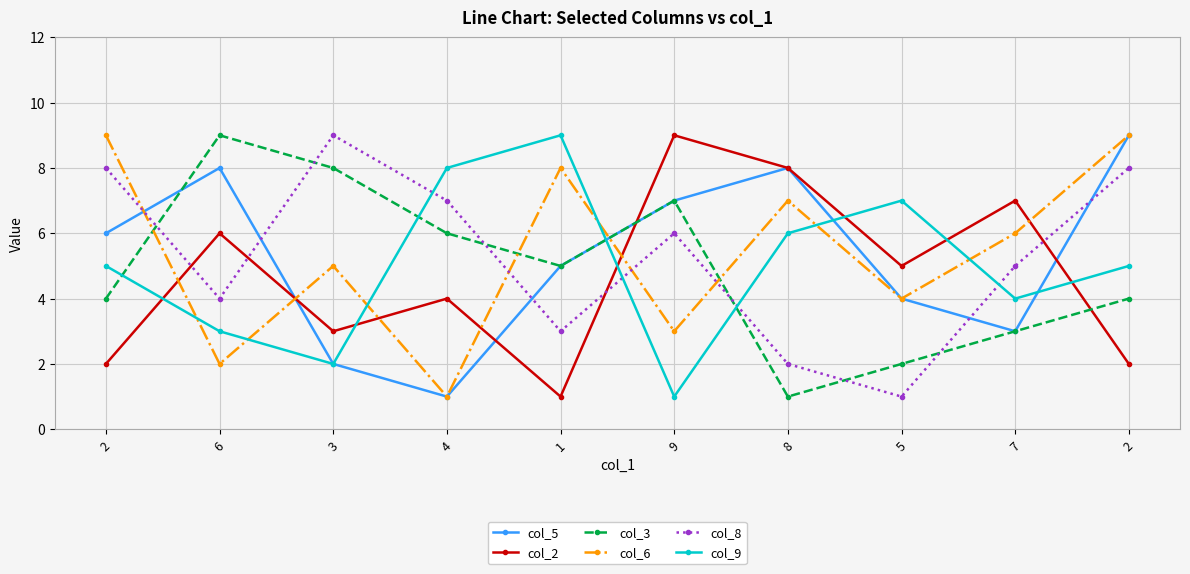

At how many categories does at least one series exceed 1?

10